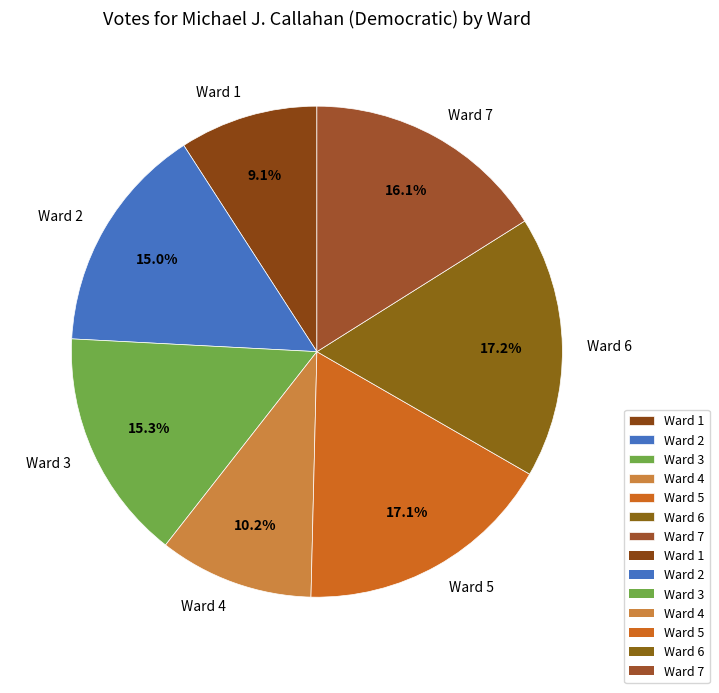

Between Ward 2 and Ward 7, which is larger?

Ward 7